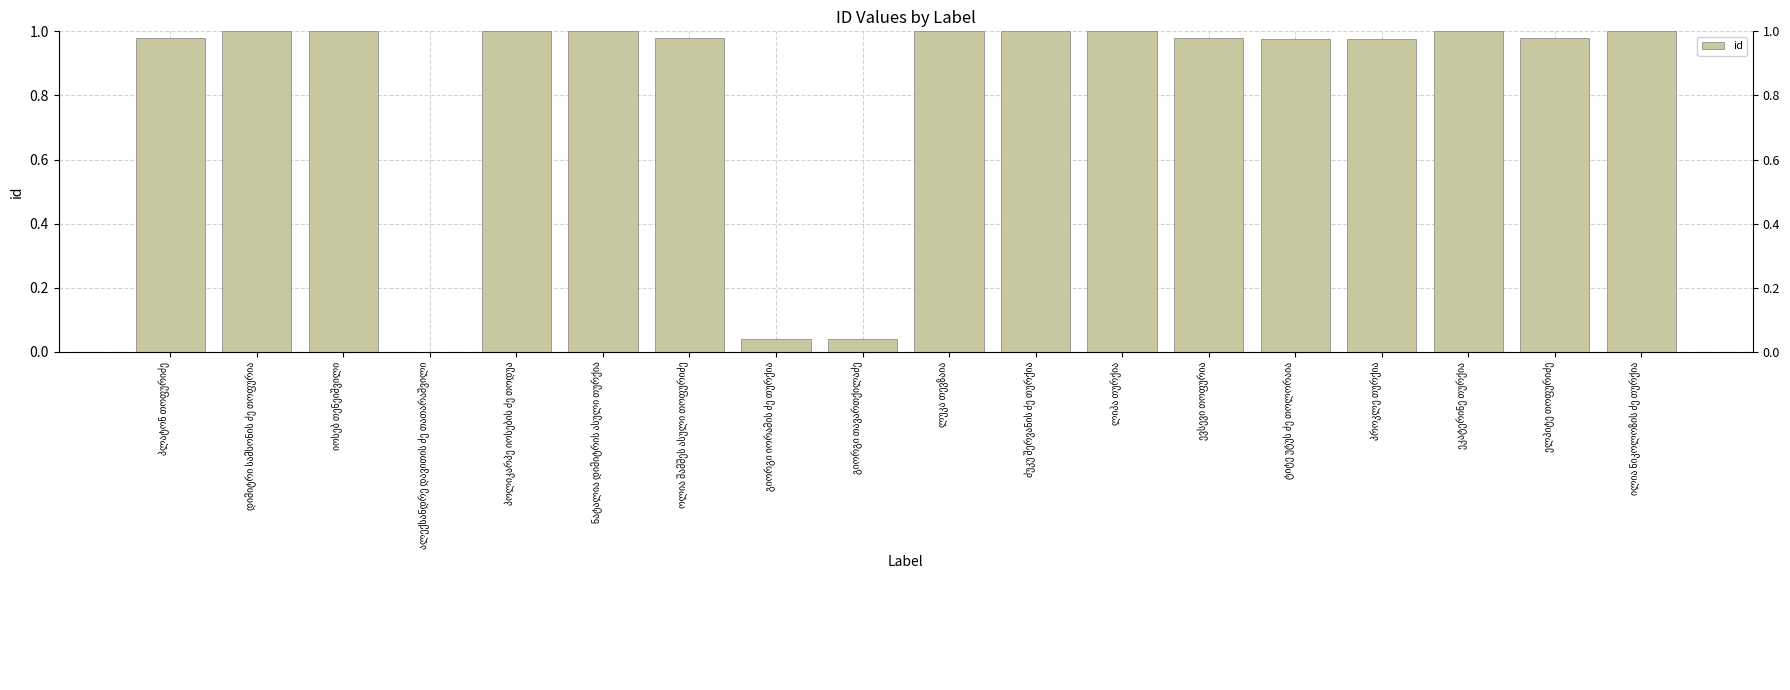

What is the maximum value shown in the chart?

1.0